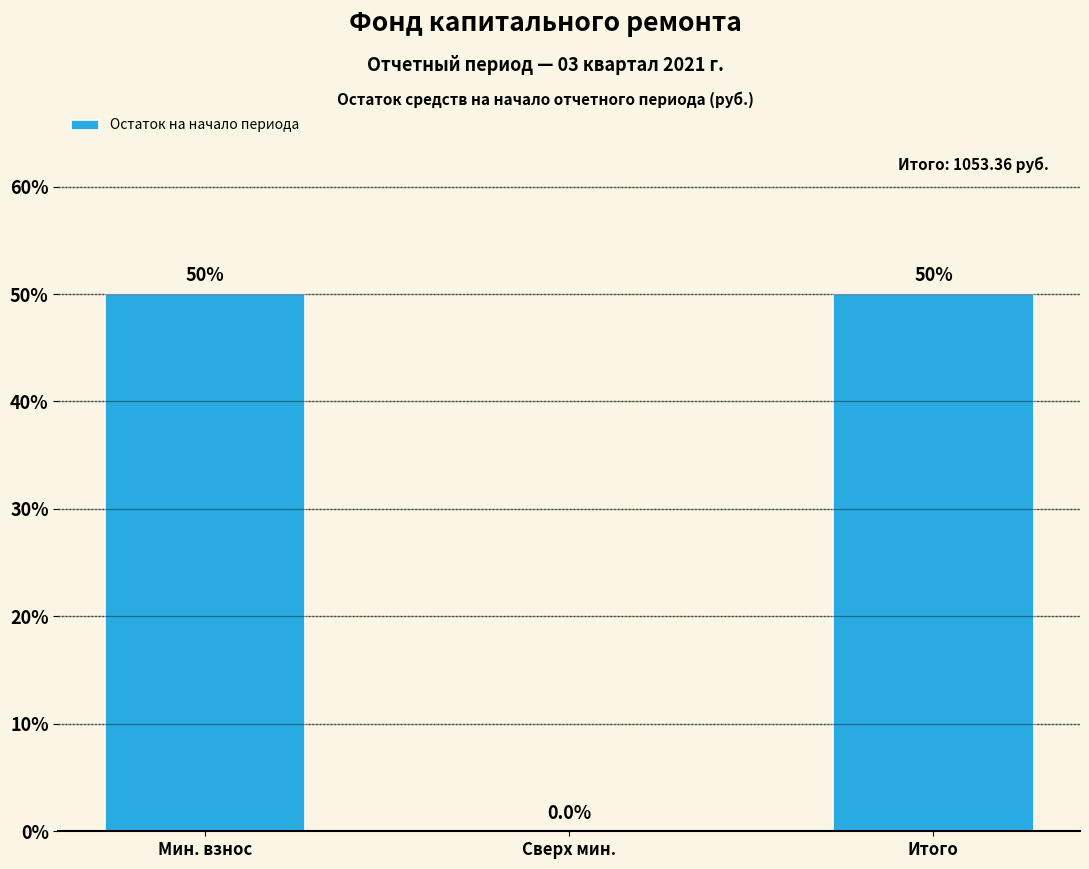

Reading left to right, transcribe all the data shown in this chart.

Мин. взнос=50	Сверх мин.=0	Итого=50